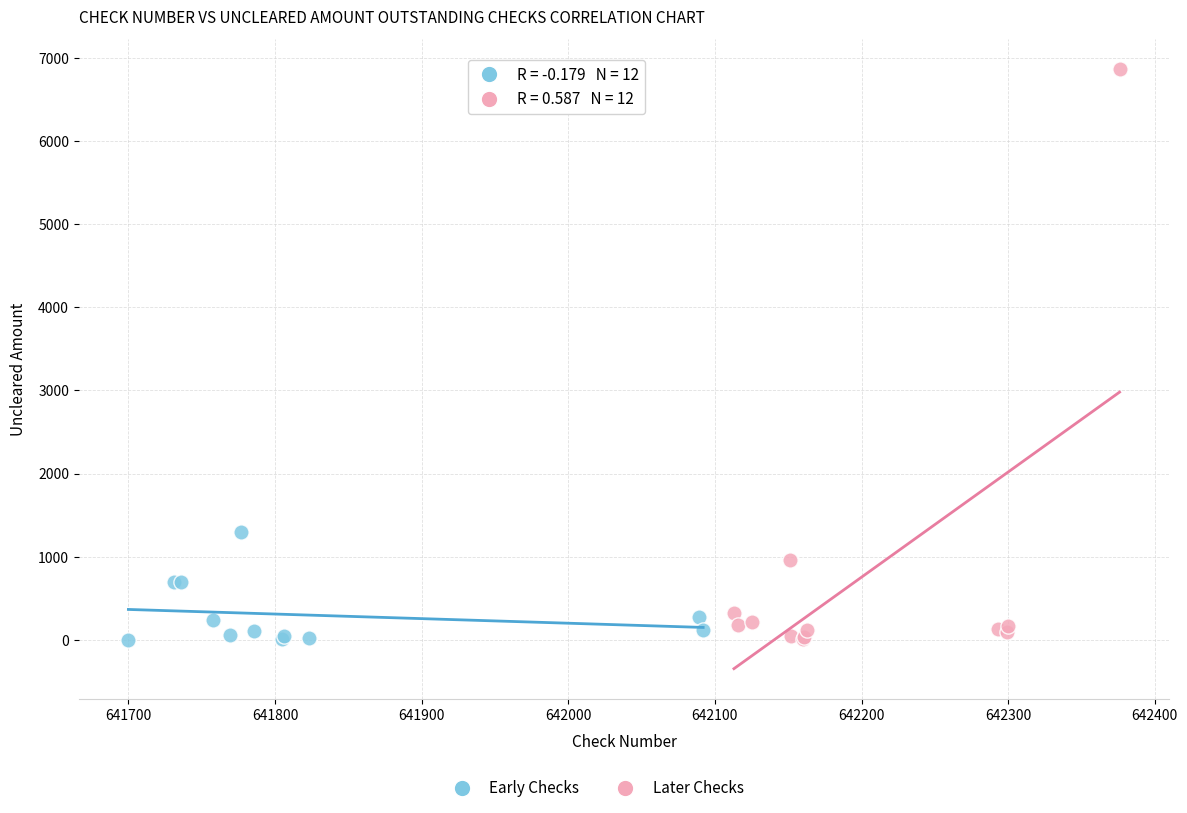

Which series has the widest spread of Y values?

Later Checks